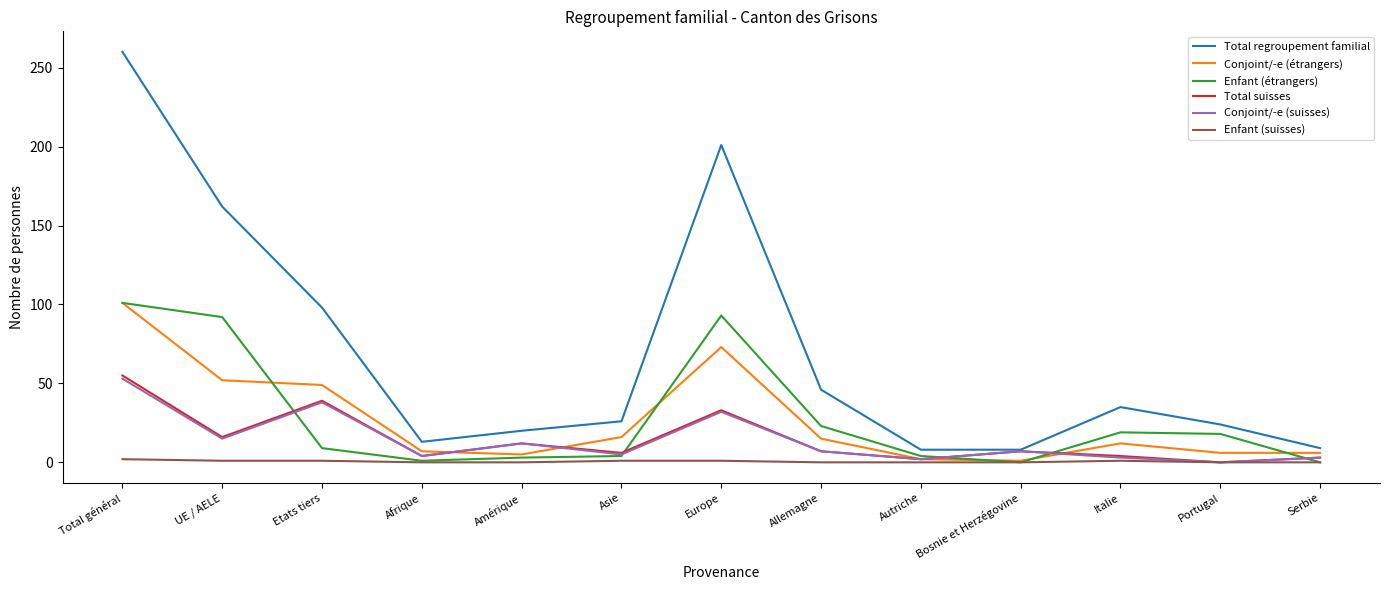

The Total regroupement familial series shows 11 at Italie. True or false?

False